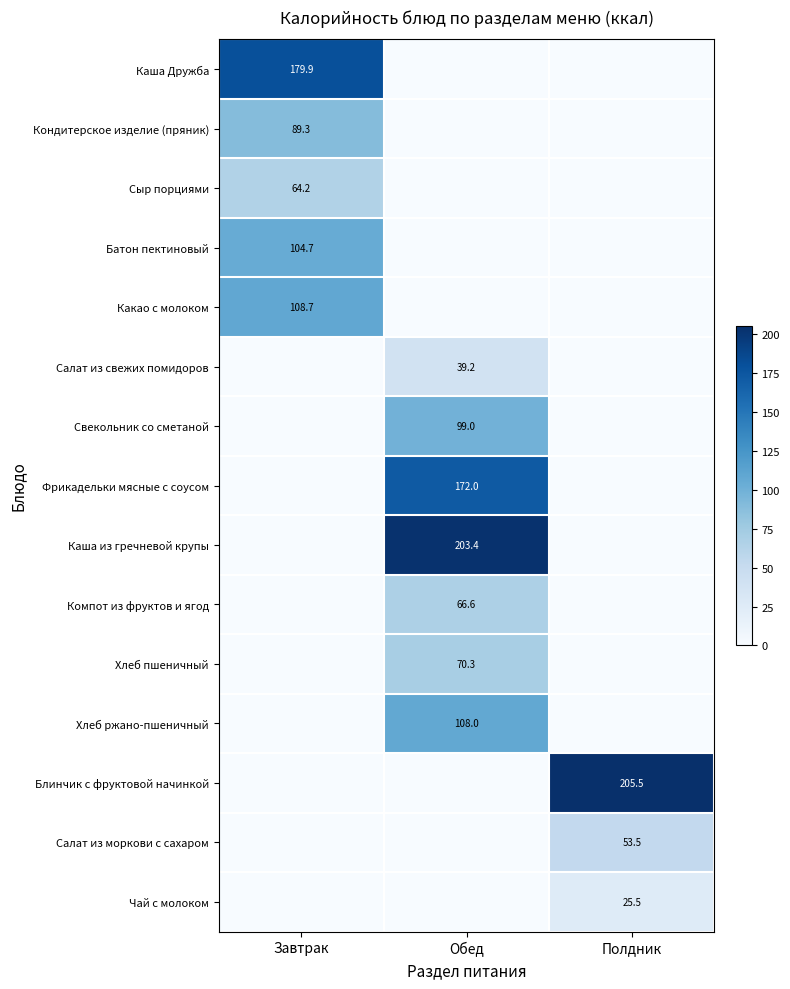

True or false: Хлеб ржано-пшеничный has a value of 108.0 at Обед.

True